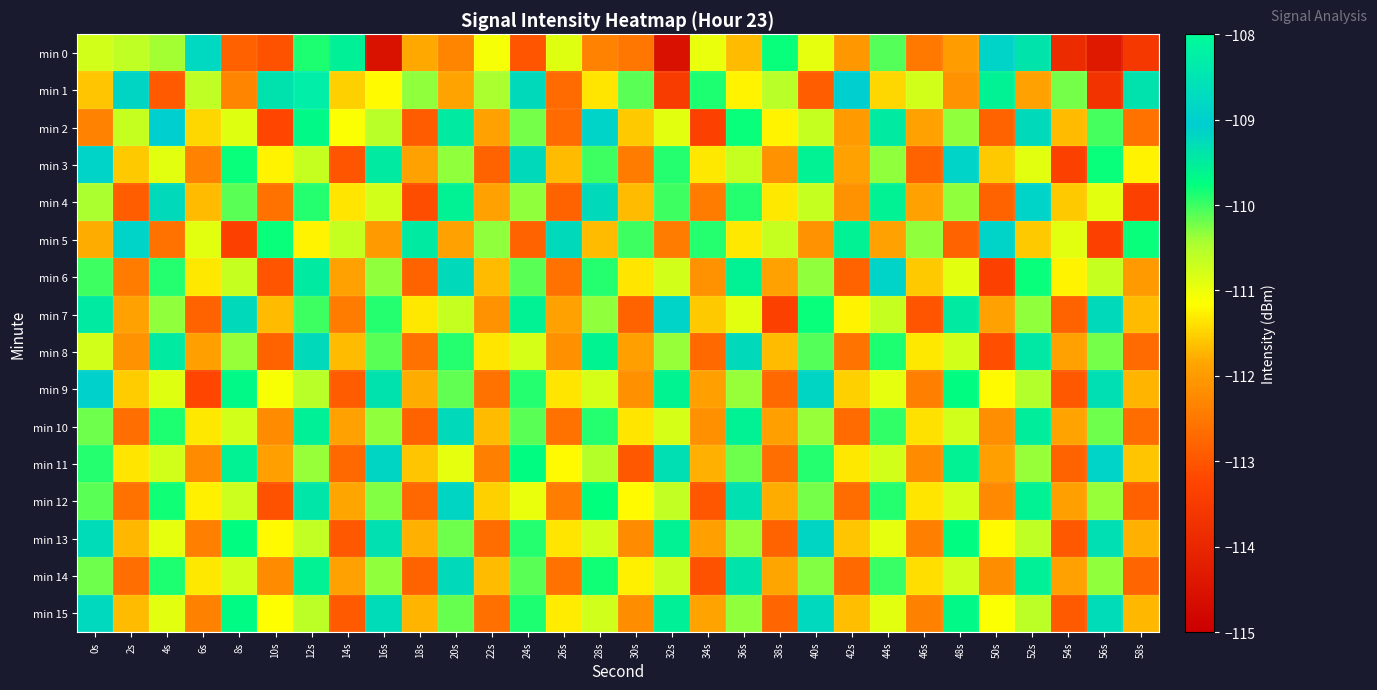

Reading left to right, transcribe all the data shown in this chart.

min 0: 0s=-110.8	2s=-110.6	4s=-110.4	6s=-108.8	8s=-112.8	10s=-113.0	12s=-109.9	14s=-109.5	16s=-114.5	18s=-111.8	20s=-112.3	22s=-111.1	24s=-113.0	26s=-110.9	28s=-112.3	30s=-112.5	32s=-114.6	34s=-111.0	36s=-111.7	38s=-109.8	40s=-110.9	42s=-112.0	44s=-110.1	46s=-112.5	48s=-111.9	50s=-108.9	52s=-109.4	54s=-113.9	56s=-114.3	58s=-113.6
min 1: 0s=-111.6	2s=-109.2	4s=-112.9	6s=-110.6	8s=-112.3	10s=-109.4	12s=-108.3	14s=-111.5	16s=-111.2	18s=-110.3	20s=-111.9	22s=-110.5	24s=-109.2	26s=-112.7	28s=-111.3	30s=-110.1	32s=-113.5	34s=-109.9	36s=-111.2	38s=-110.6	40s=-112.9	42s=-109.0	44s=-111.5	46s=-110.8	48s=-112.1	50s=-109.6	52s=-111.9	54s=-110.2	56s=-113.7	58s=-109.3
min 2: 0s=-112.3	2s=-110.7	4s=-109.0	6s=-111.5	8s=-110.9	10s=-113.2	12s=-109.7	14s=-111.1	16s=-110.6	18s=-112.9	20s=-109.5	22s=-111.9	24s=-110.2	26s=-112.7	28s=-109.1	30s=-111.6	32s=-110.9	34s=-113.3	36s=-109.8	38s=-111.2	40s=-110.7	42s=-112.0	44s=-109.5	46s=-111.9	48s=-110.3	50s=-112.8	52s=-109.2	54s=-111.7	56s=-110.0	58s=-112.6
min 3: 0s=-109.1	2s=-111.6	4s=-110.9	6s=-112.3	8s=-109.8	10s=-111.2	12s=-110.7	14s=-113.0	16s=-109.5	18s=-111.9	20s=-110.3	22s=-112.8	24s=-109.2	26s=-111.7	28s=-110.0	30s=-112.5	32s=-109.9	34s=-111.3	36s=-110.7	38s=-112.1	40s=-109.6	42s=-111.9	44s=-110.3	46s=-112.8	48s=-109.1	50s=-111.6	52s=-110.9	54s=-113.3	56s=-109.8	58s=-111.2
min 4: 0s=-110.5	2s=-112.9	4s=-109.2	6s=-111.7	8s=-110.1	10s=-112.6	12s=-109.9	14s=-111.3	16s=-110.8	18s=-113.1	20s=-109.6	22s=-111.9	24s=-110.3	26s=-112.8	28s=-109.2	30s=-111.7	32s=-110.0	34s=-112.5	36s=-109.9	38s=-111.3	40s=-110.7	42s=-112.1	44s=-109.6	46s=-111.9	48s=-110.3	50s=-112.8	52s=-109.1	54s=-111.6	56s=-110.9	58s=-113.3
min 5: 0s=-111.8	2s=-109.1	4s=-112.6	6s=-110.9	8s=-113.3	10s=-109.8	12s=-111.2	14s=-110.7	16s=-112.0	18s=-109.5	20s=-111.9	22s=-110.3	24s=-112.8	26s=-109.2	28s=-111.7	30s=-110.0	32s=-112.5	34s=-109.9	36s=-111.3	38s=-110.7	40s=-112.1	42s=-109.6	44s=-111.9	46s=-110.3	48s=-112.8	50s=-109.1	52s=-111.6	54s=-110.9	56s=-113.3	58s=-109.8
min 6: 0s=-110.0	2s=-112.5	4s=-109.9	6s=-111.3	8s=-110.7	10s=-113.0	12s=-109.5	14s=-111.9	16s=-110.3	18s=-112.8	20s=-109.2	22s=-111.7	24s=-110.1	26s=-112.6	28s=-109.9	30s=-111.3	32s=-110.8	34s=-112.1	36s=-109.6	38s=-111.9	40s=-110.3	42s=-112.8	44s=-109.1	46s=-111.6	48s=-110.9	50s=-113.3	52s=-109.8	54s=-111.2	56s=-110.7	58s=-112.0
min 7: 0s=-109.5	2s=-111.9	4s=-110.3	6s=-112.8	8s=-109.2	10s=-111.7	12s=-110.0	14s=-112.5	16s=-109.9	18s=-111.3	20s=-110.7	22s=-112.1	24s=-109.6	26s=-111.9	28s=-110.3	30s=-112.8	32s=-109.1	34s=-111.6	36s=-110.9	38s=-113.3	40s=-109.8	42s=-111.2	44s=-110.7	46s=-113.0	48s=-109.5	50s=-111.9	52s=-110.3	54s=-112.8	56s=-109.2	58s=-111.7
min 8: 0s=-110.8	2s=-112.1	4s=-109.5	6s=-111.9	8s=-110.4	10s=-112.8	12s=-109.2	14s=-111.7	16s=-110.1	18s=-112.6	20s=-109.9	22s=-111.4	24s=-110.8	26s=-112.1	28s=-109.6	30s=-111.9	32s=-110.4	34s=-112.7	36s=-109.2	38s=-111.7	40s=-110.1	42s=-112.5	44s=-109.9	46s=-111.3	48s=-110.8	50s=-113.1	52s=-109.4	54s=-111.9	56s=-110.2	58s=-112.7
min 9: 0s=-109.1	2s=-111.5	4s=-110.9	6s=-113.2	8s=-109.7	10s=-111.1	12s=-110.6	14s=-112.9	16s=-109.3	18s=-111.8	20s=-110.1	22s=-112.6	24s=-109.9	26s=-111.4	28s=-110.8	30s=-112.1	32s=-109.6	34s=-111.9	36s=-110.4	38s=-112.7	40s=-109.2	42s=-111.5	44s=-110.9	46s=-112.4	48s=-109.7	50s=-111.2	52s=-110.5	54s=-113.0	56s=-109.3	58s=-111.7
min 10: 0s=-110.2	2s=-112.6	4s=-109.9	6s=-111.3	8s=-110.8	10s=-112.2	12s=-109.6	14s=-111.9	16s=-110.3	18s=-112.8	20s=-109.2	22s=-111.7	24s=-110.1	26s=-112.6	28s=-109.9	30s=-111.3	32s=-110.8	34s=-112.1	36s=-109.6	38s=-111.9	40s=-110.4	42s=-112.7	44s=-109.9	46s=-111.4	48s=-110.7	50s=-112.2	52s=-109.5	54s=-111.9	56s=-110.2	58s=-112.7
min 11: 0s=-109.9	2s=-111.3	4s=-110.8	6s=-112.2	8s=-109.6	10s=-111.9	12s=-110.4	14s=-112.7	16s=-109.2	18s=-111.6	20s=-110.9	22s=-112.4	24s=-109.7	26s=-111.2	28s=-110.5	30s=-113.0	32s=-109.3	34s=-111.8	36s=-110.2	38s=-112.6	40s=-109.9	42s=-111.3	44s=-110.8	46s=-112.2	48s=-109.6	50s=-111.9	52s=-110.4	54s=-112.8	56s=-109.1	58s=-111.6
min 12: 0s=-110.1	2s=-112.6	4s=-109.8	6s=-111.3	8s=-110.7	10s=-113.1	12s=-109.4	14s=-111.8	16s=-110.3	18s=-112.7	20s=-109.2	22s=-111.5	24s=-111.0	26s=-112.4	28s=-109.8	30s=-111.2	32s=-110.6	34s=-113.0	36s=-109.3	38s=-111.8	40s=-110.2	42s=-112.7	44s=-109.9	46s=-111.4	48s=-110.8	50s=-112.2	52s=-109.6	54s=-111.9	56s=-110.4	58s=-112.8
min 13: 0s=-109.3	2s=-111.7	4s=-111.0	6s=-112.4	8s=-109.7	10s=-111.2	12s=-110.6	14s=-113.0	16s=-109.3	18s=-111.8	20s=-110.2	22s=-112.7	24s=-109.9	26s=-111.3	28s=-110.8	30s=-112.2	32s=-109.6	34s=-111.9	36s=-110.4	38s=-112.8	40s=-109.2	42s=-111.6	44s=-110.9	46s=-112.4	48s=-109.7	50s=-111.2	52s=-110.6	54s=-113.0	56s=-109.3	58s=-111.8
min 14: 0s=-110.2	2s=-112.6	4s=-109.9	6s=-111.3	8s=-110.8	10s=-112.2	12s=-109.6	14s=-111.9	16s=-110.4	18s=-112.8	20s=-109.2	22s=-111.7	24s=-110.1	26s=-112.6	28s=-109.8	30s=-111.3	32s=-110.7	34s=-113.1	36s=-109.4	38s=-111.8	40s=-110.3	42s=-112.7	44s=-110.0	46s=-111.4	48s=-110.8	50s=-112.2	52s=-109.5	54s=-111.9	56s=-110.3	58s=-112.8
min 15: 0s=-109.2	2s=-111.7	4s=-110.9	6s=-112.4	8s=-109.7	10s=-111.1	12s=-110.6	14s=-112.9	16s=-109.3	18s=-111.7	20s=-110.2	22s=-112.6	24s=-109.9	26s=-111.3	28s=-110.7	30s=-112.2	32s=-109.5	34s=-111.9	36s=-110.3	38s=-112.8	40s=-109.2	42s=-111.7	44s=-110.9	46s=-112.3	48s=-109.7	50s=-111.1	52s=-110.6	54s=-112.9	56s=-109.3	58s=-111.7